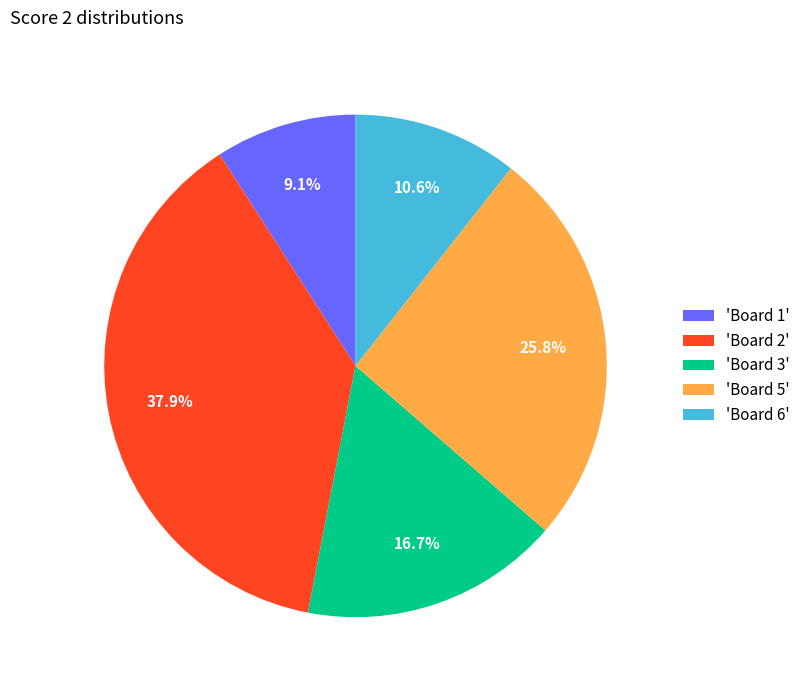

Which category has the biggest portion of the pie?

'Board 2'